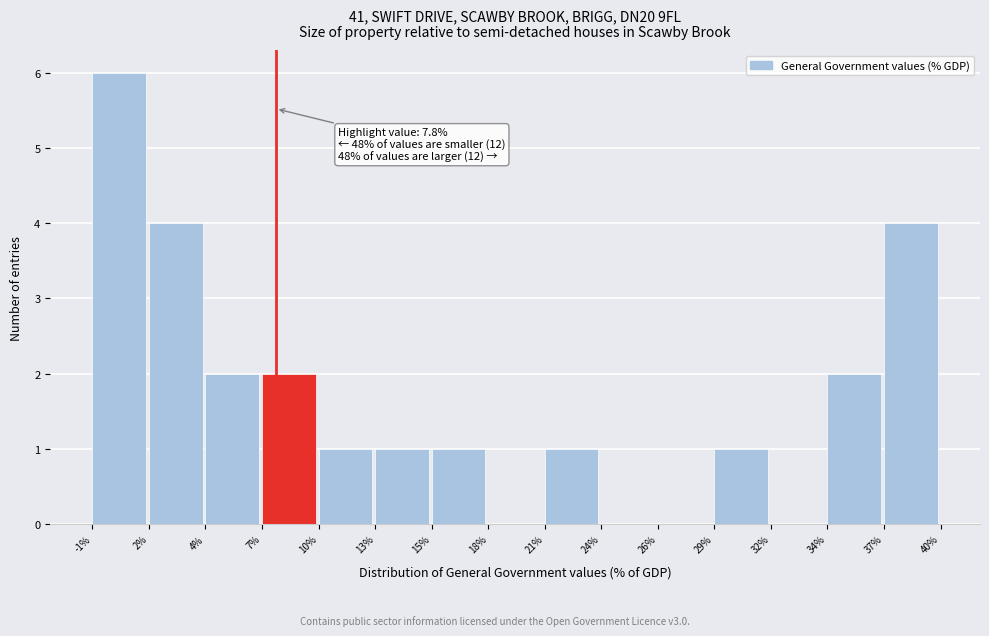

Reading left to right, what are all the values shown in this chart?

-1%=6	2%=4	4%=2	7%=2	10%=1	13%=1	15%=1	18%=0	21%=1	24%=0	26%=0	29%=1	32%=0	34%=2	37%=4